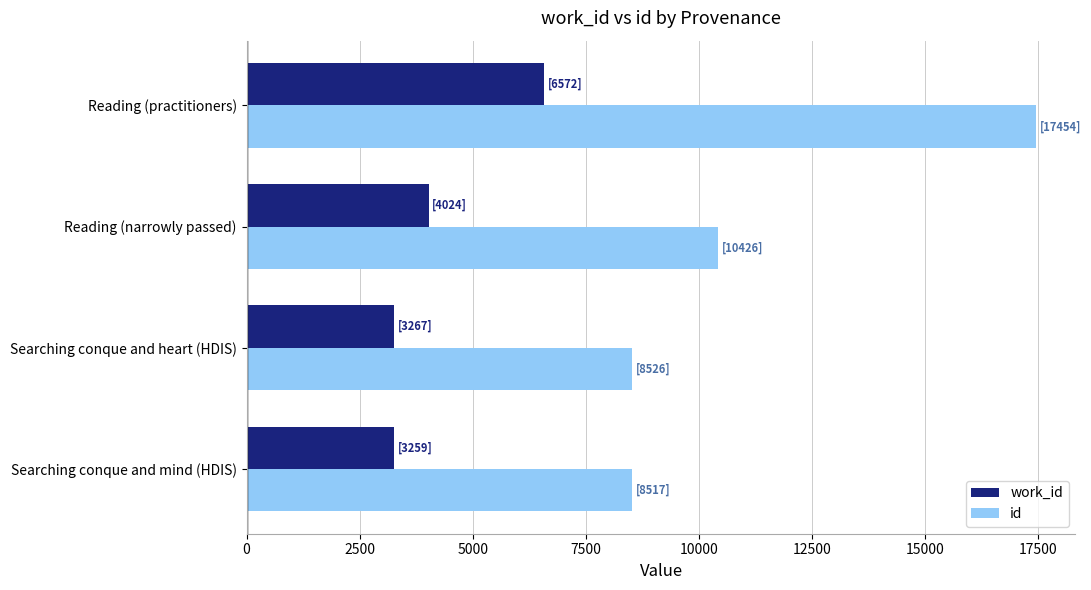

What are all the series names shown in the legend?

work_id, id